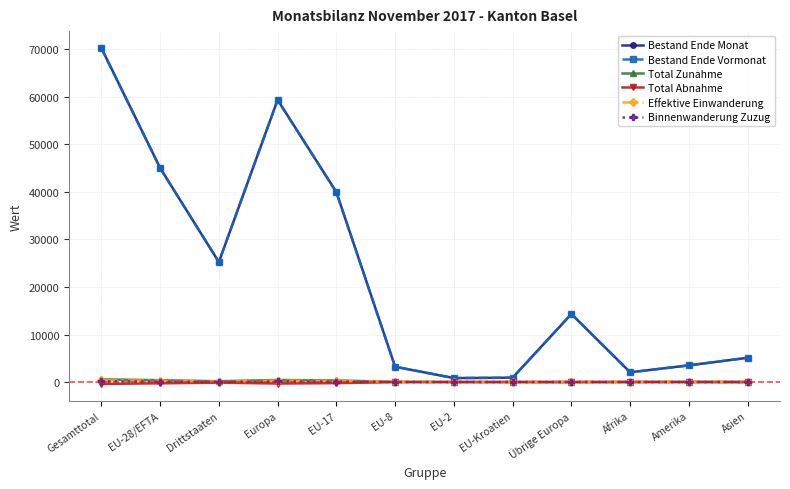

True or false: Bestand Ende Vormonat and Total Abnahme intersect in this chart.

False